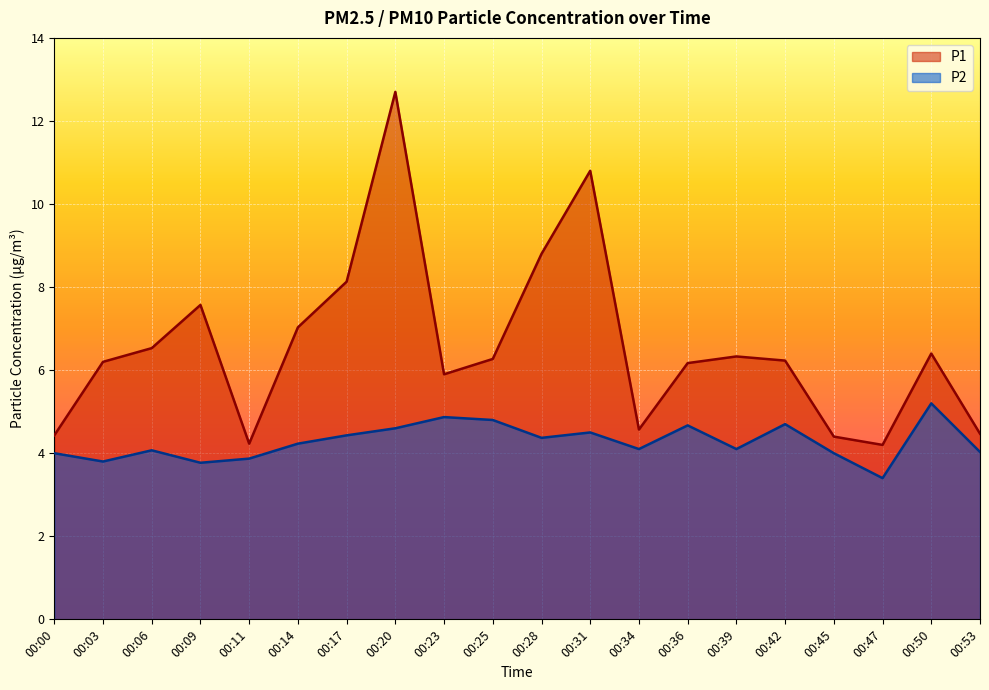

Which has a higher value, 00:17 or 00:36?

00:17